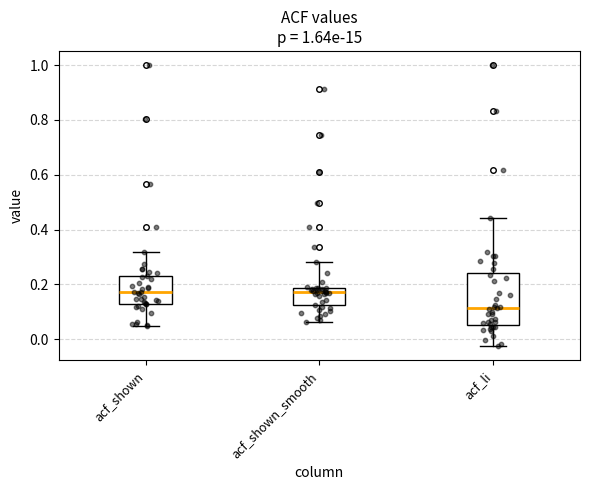

Which box's median line is the lowest?

acf_li